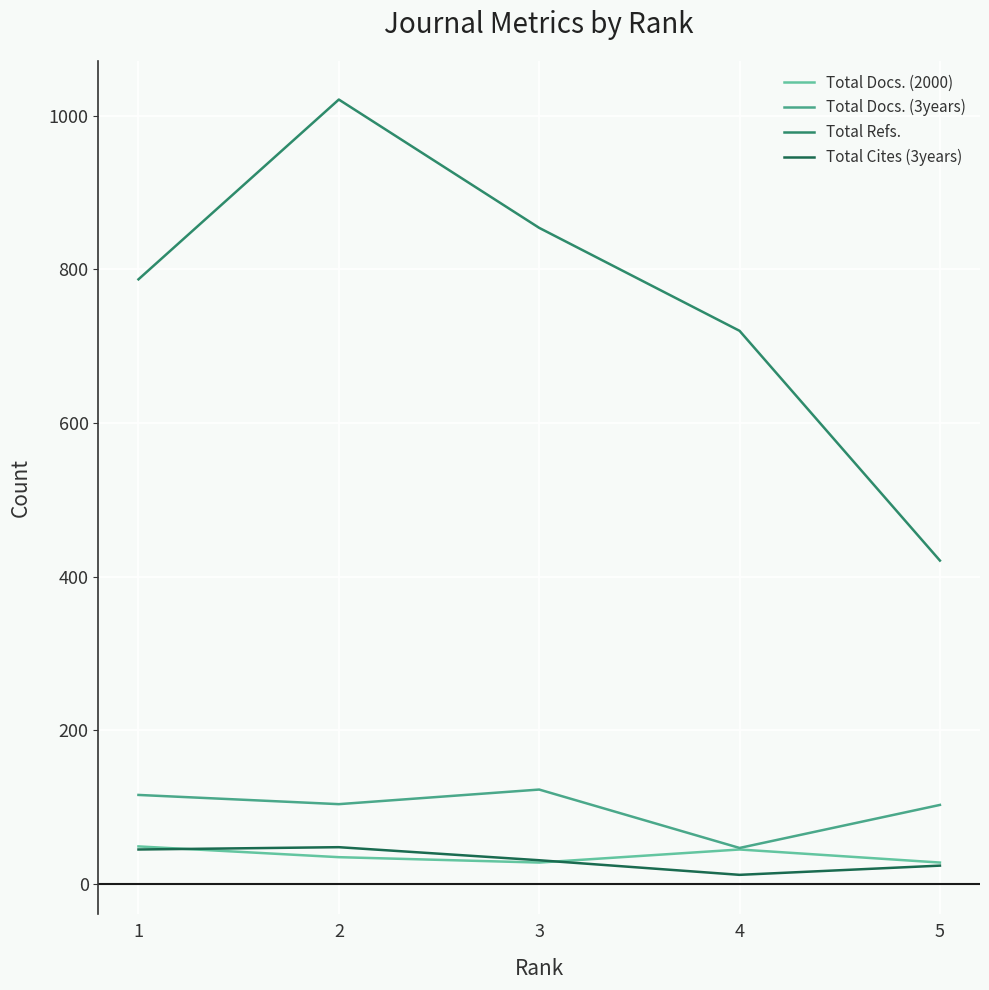

True or false: Total Docs. (3years) and Total Cites (3years) cross at least once.

False